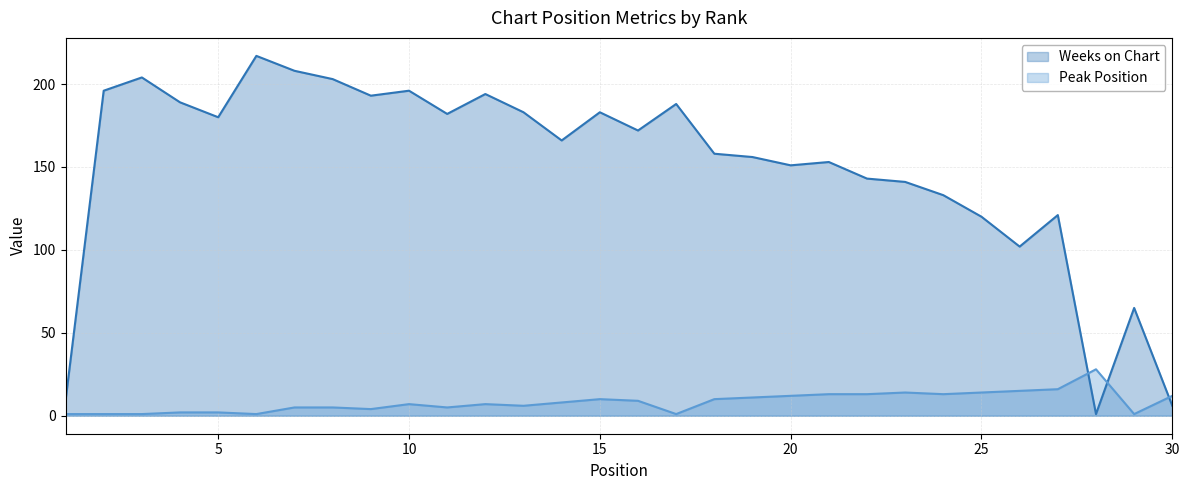

How many intersections are there between Weeks on Chart and Peak Position?

3